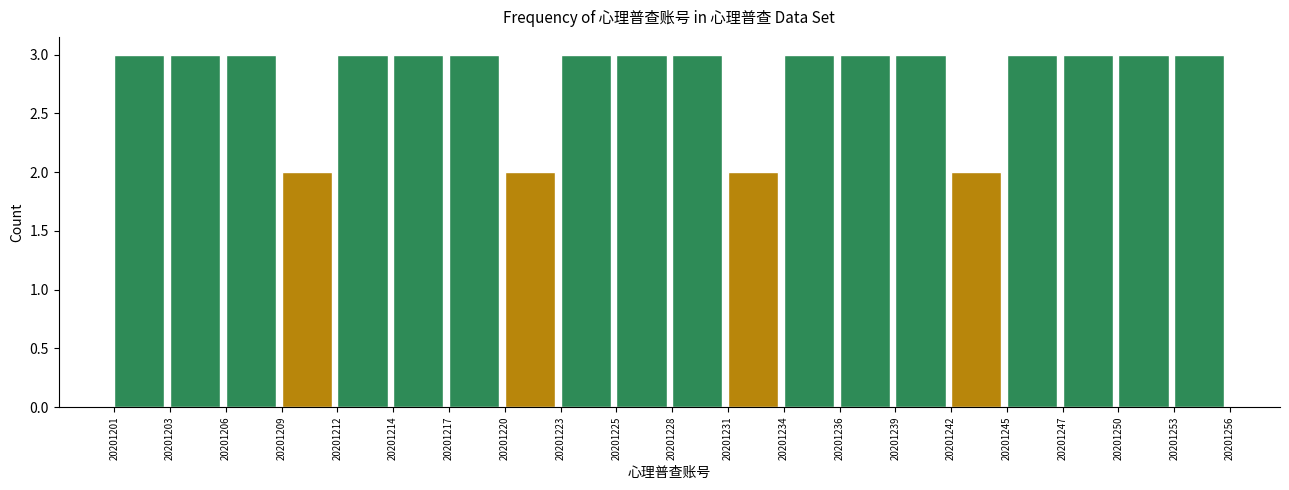

Reading left to right, what are all the values shown in this chart?

3	3	3	2	3	3	3	2	3	3	3	2	3	3	3	2	3	3	3	3